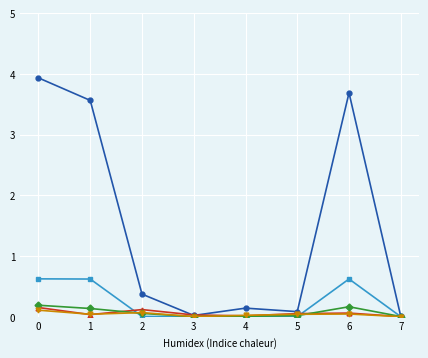

What is the maximum value shown in the chart?

3.9